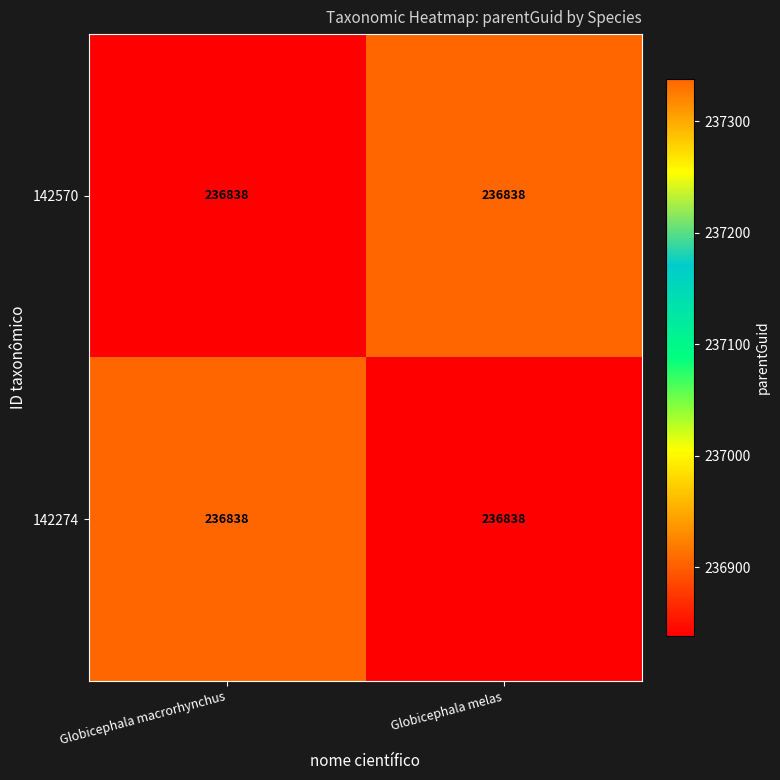

Which series has the largest range (max minus min)?

142570